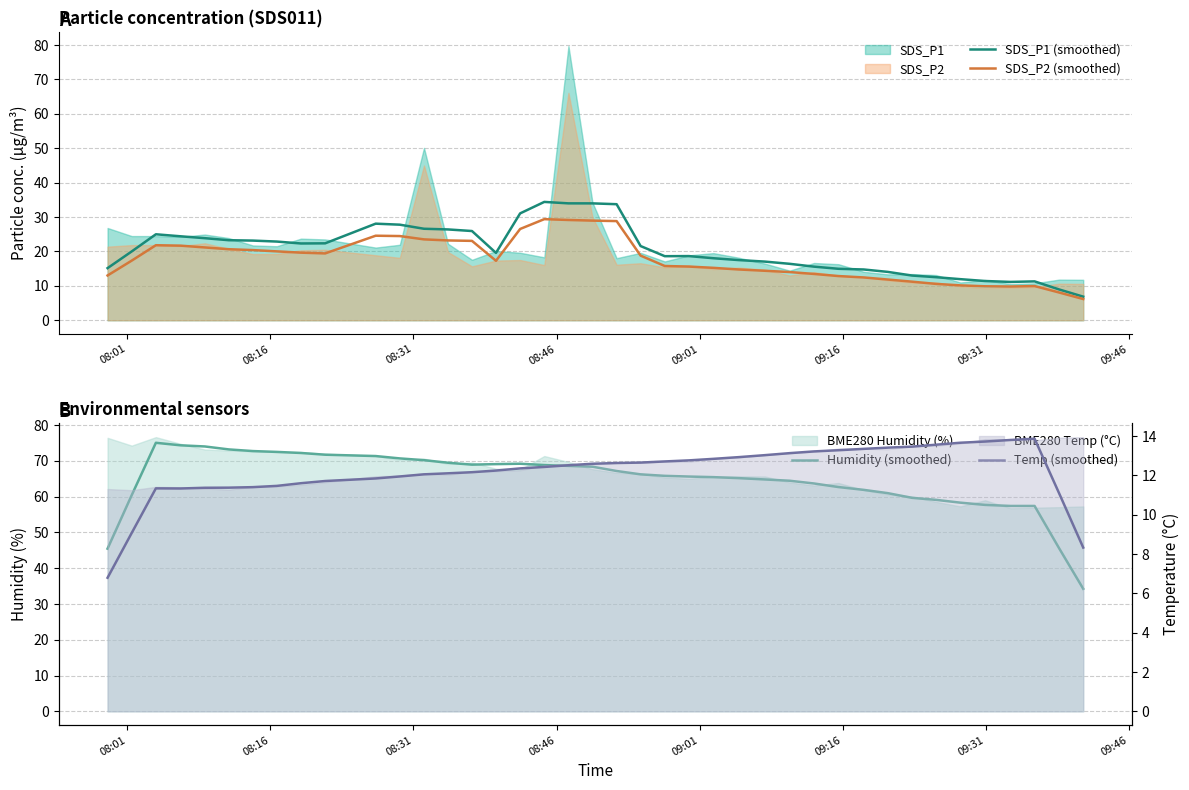

What is the lowest value of the SDS_P2 (smoothed) series?

6.2